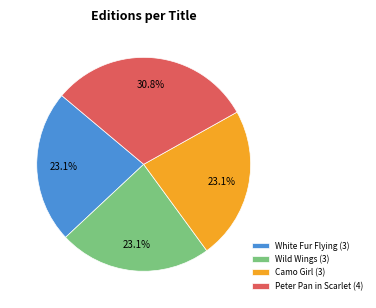

Approximately how many times larger is the value at Camo Girl compared to White Fur Flying?

1.0